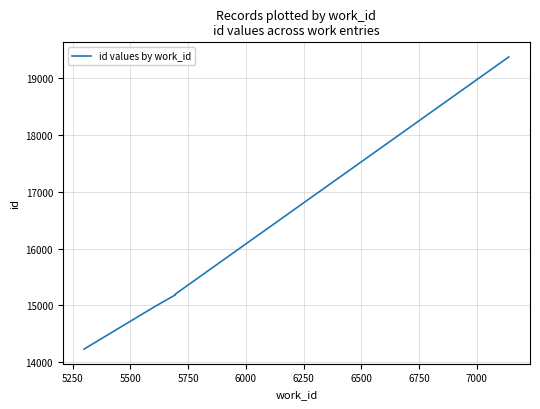

Does the chart display data point markers on the line(s)?

No